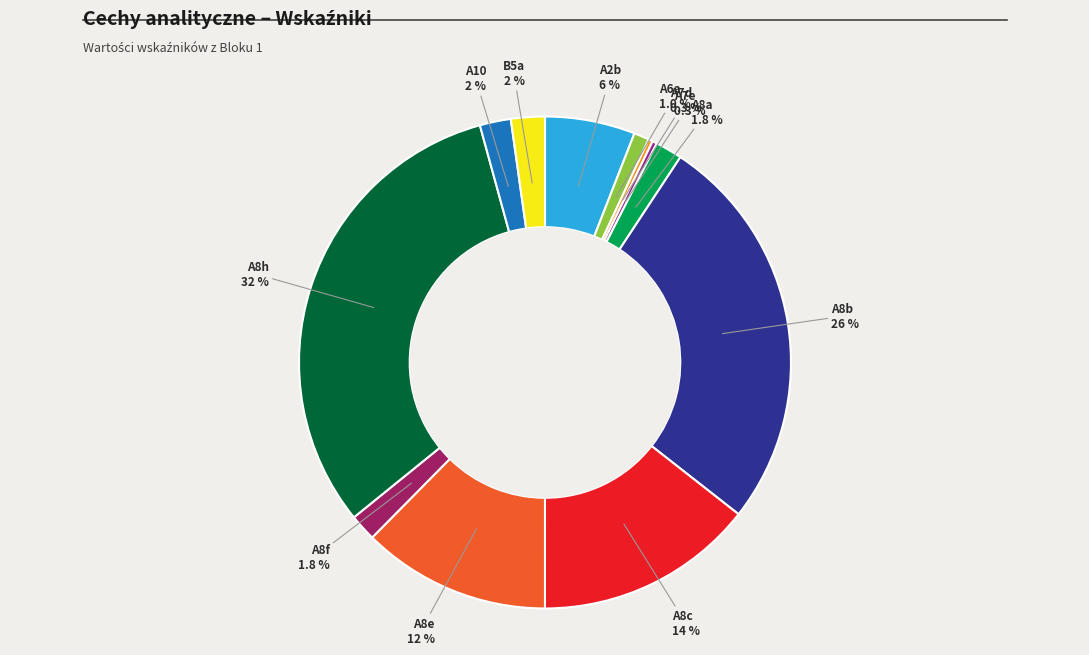

What percentage is the A8b slice, to the nearest percent?

26%